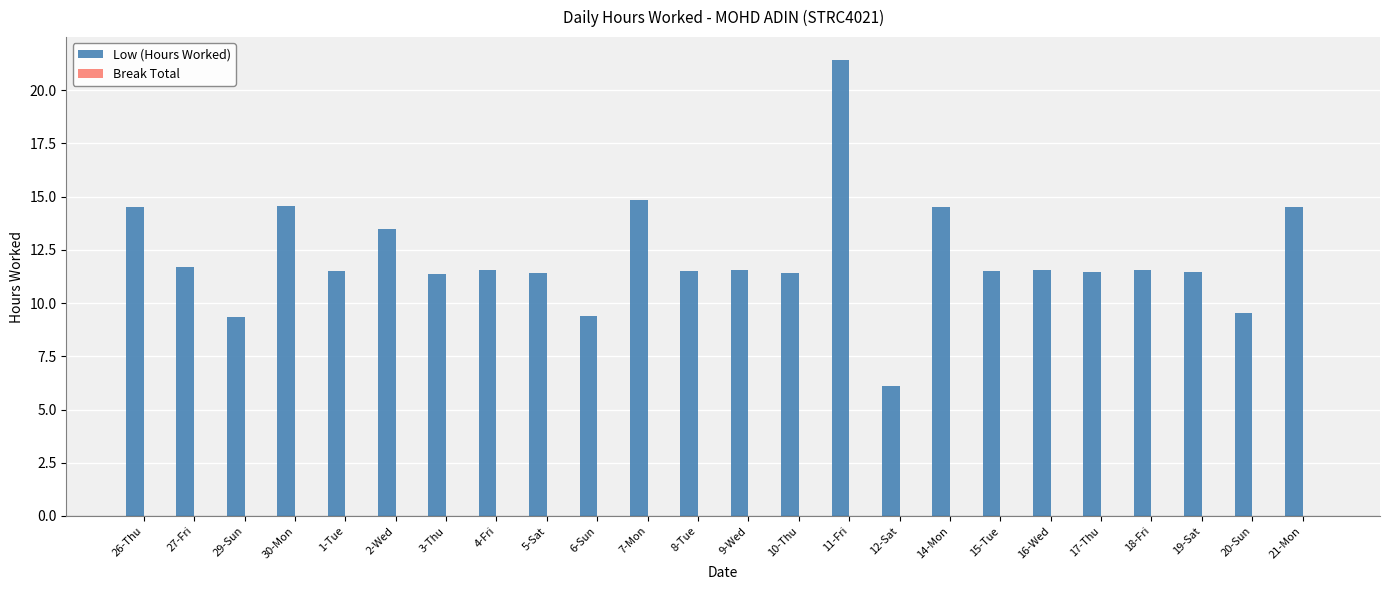

What is the average value?

12.2